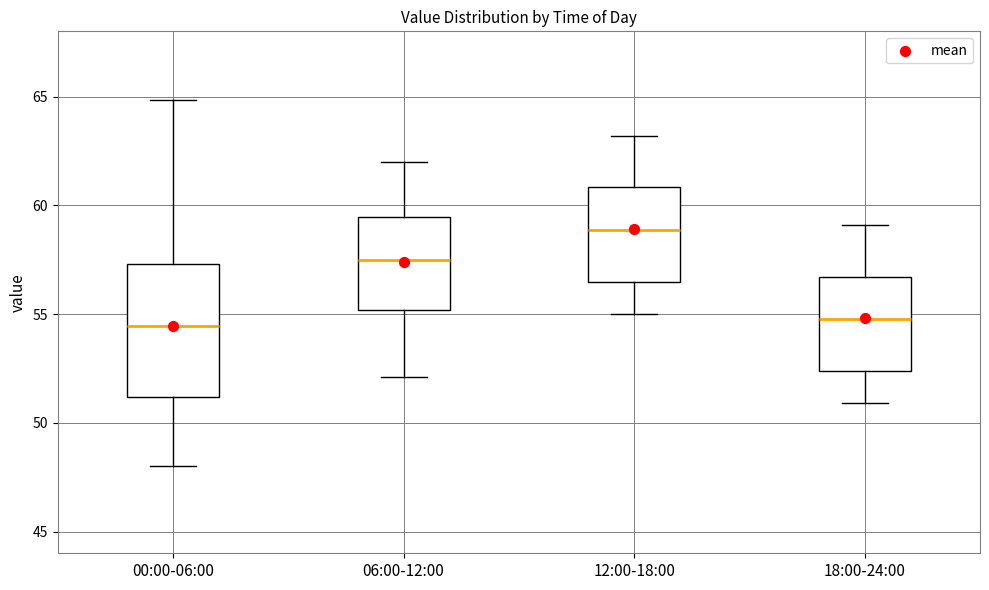

Comparing the boxes themselves (not the whiskers), which one is the tallest?

00:00-06:00